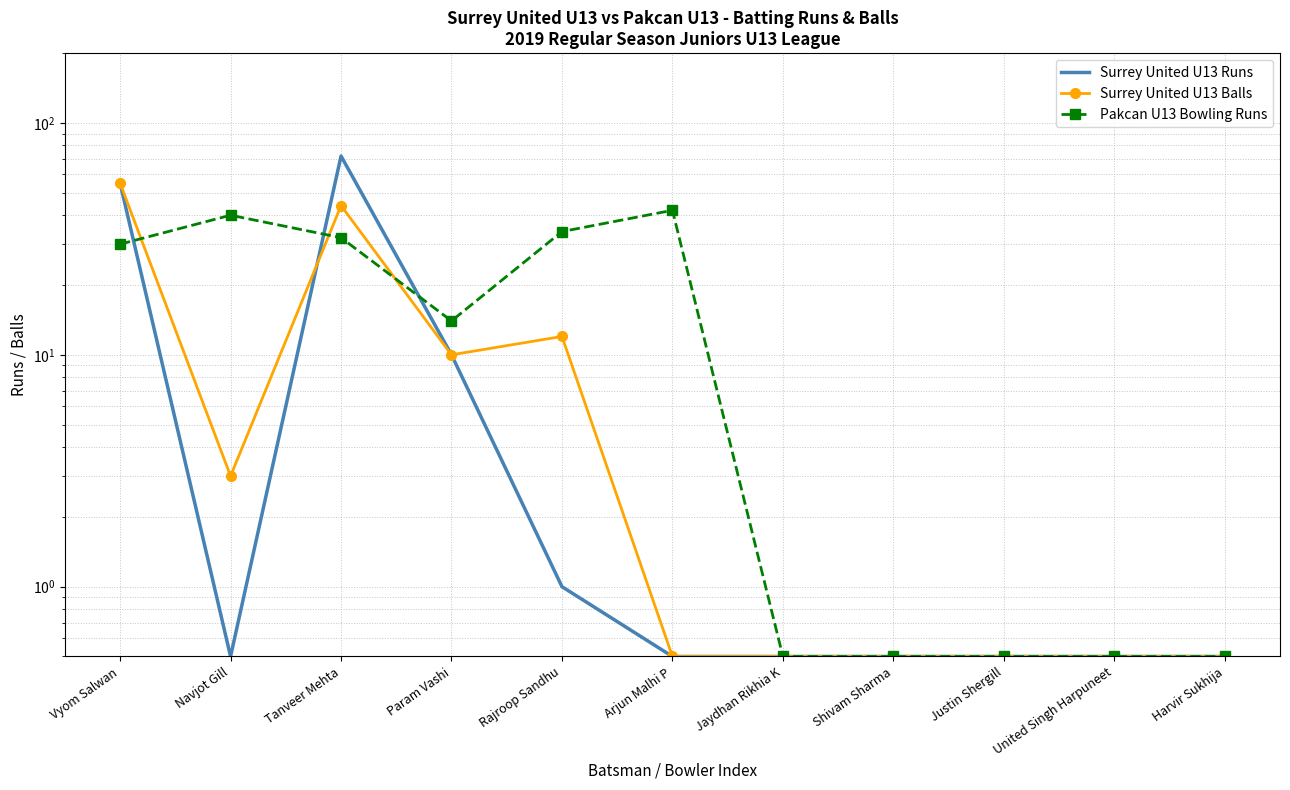

The value of Pakcan U13 Bowling Runs at Jaydhan Rikhia K is 0.5. True or false?

True